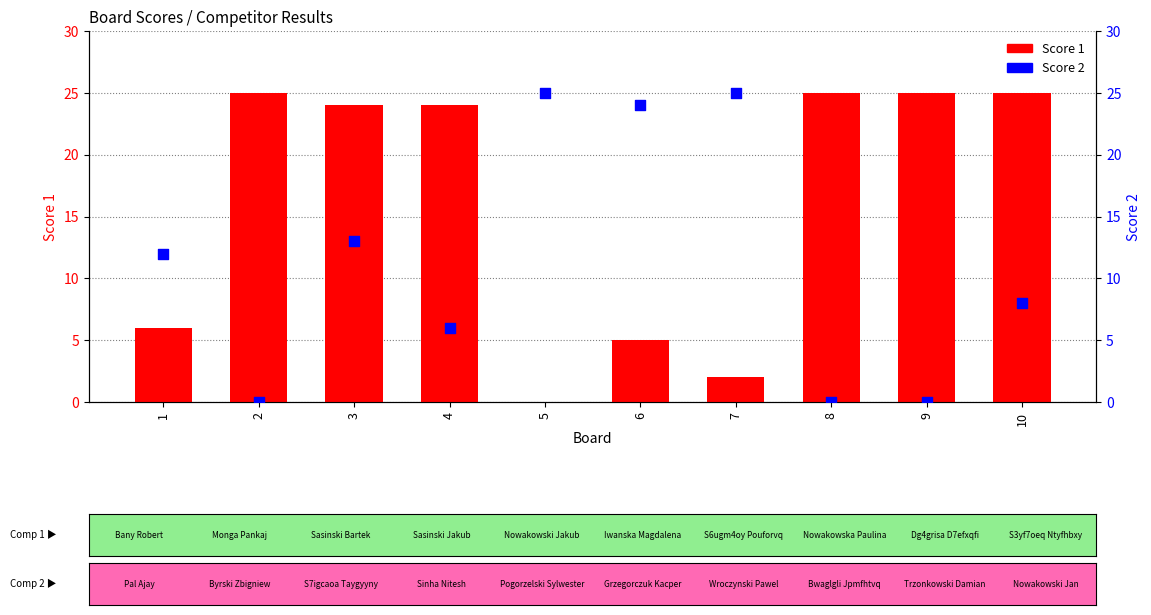

Which series has the largest Y range (max minus min)?

Score 1